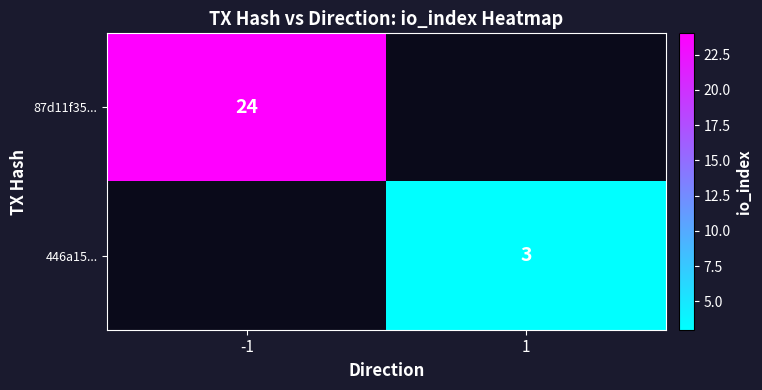

True or false: 446a15... has a value of 3 at 1.

True